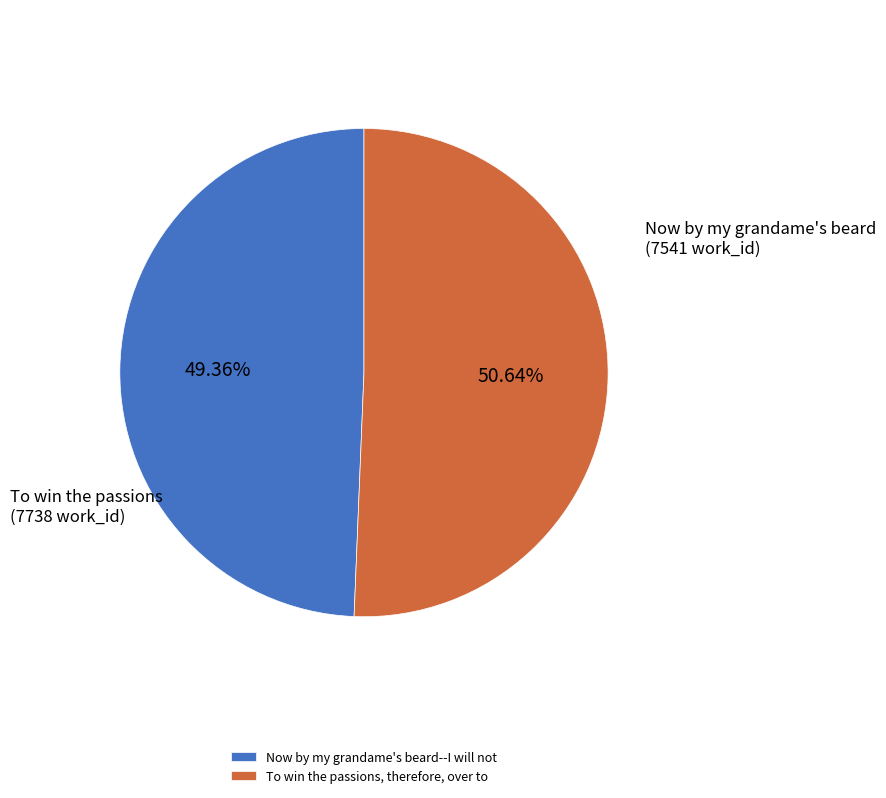

Rank the categories by value from highest to lowest.

To win the passions, therefore, over to, Now by my grandame's beard--I will not